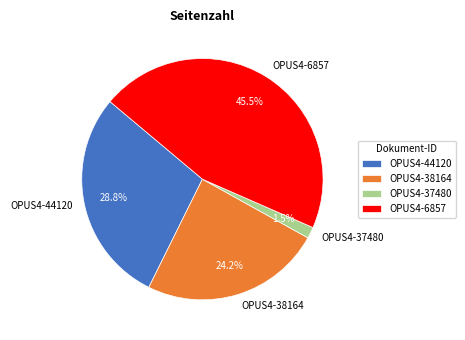

Rank the categories by value from highest to lowest.

OPUS4-6857, OPUS4-44120, OPUS4-38164, OPUS4-37480